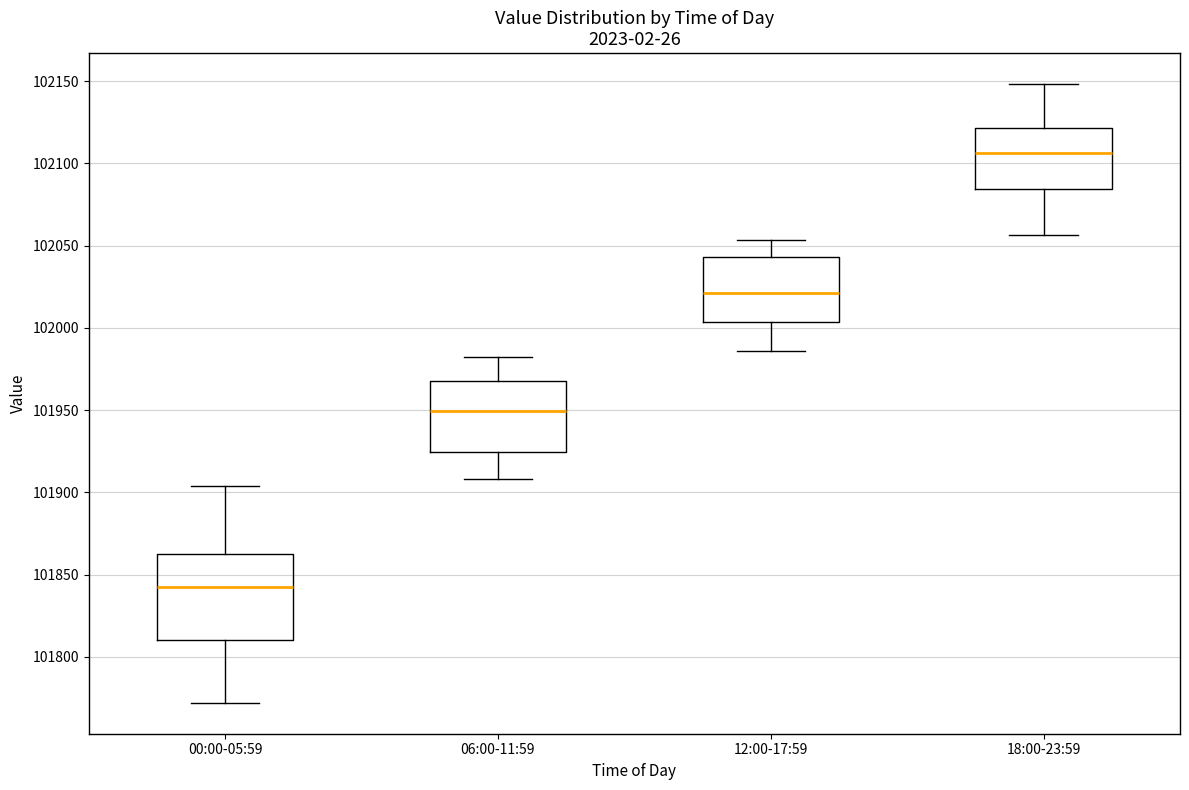

Which box's median line is the lowest?

00:00-05:59